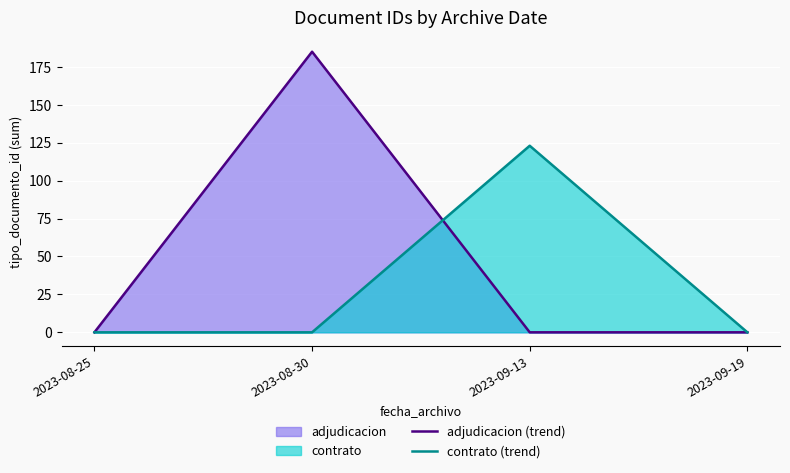

The adjudicacion (trend) series shows 117 at 2023-09-13. True or false?

False